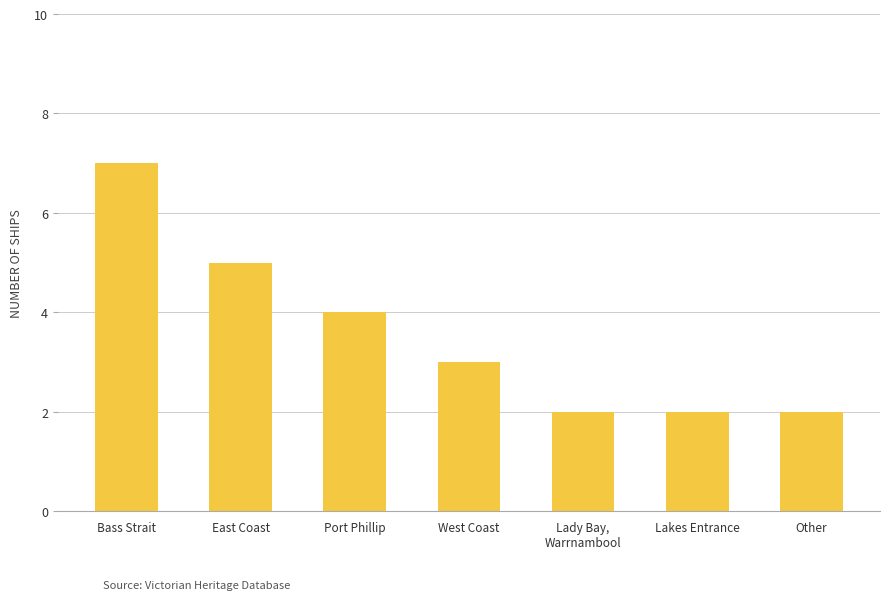

What is the change in value from Port Phillip to West Coast?

-1